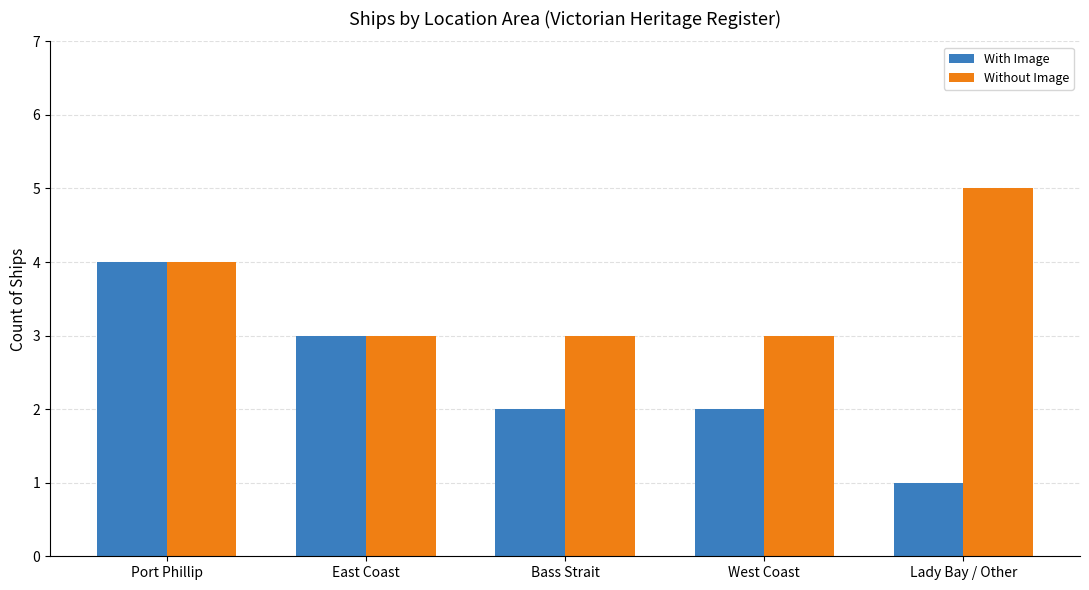

How many categories are shown in the chart?

5